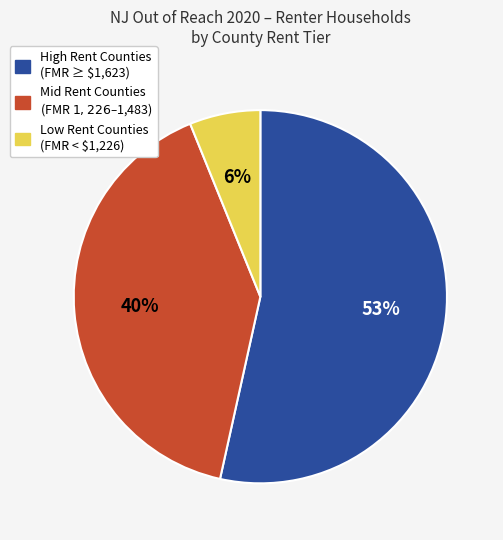

To the nearest percent, what is the difference between the largest and smallest slice percentages?

47%